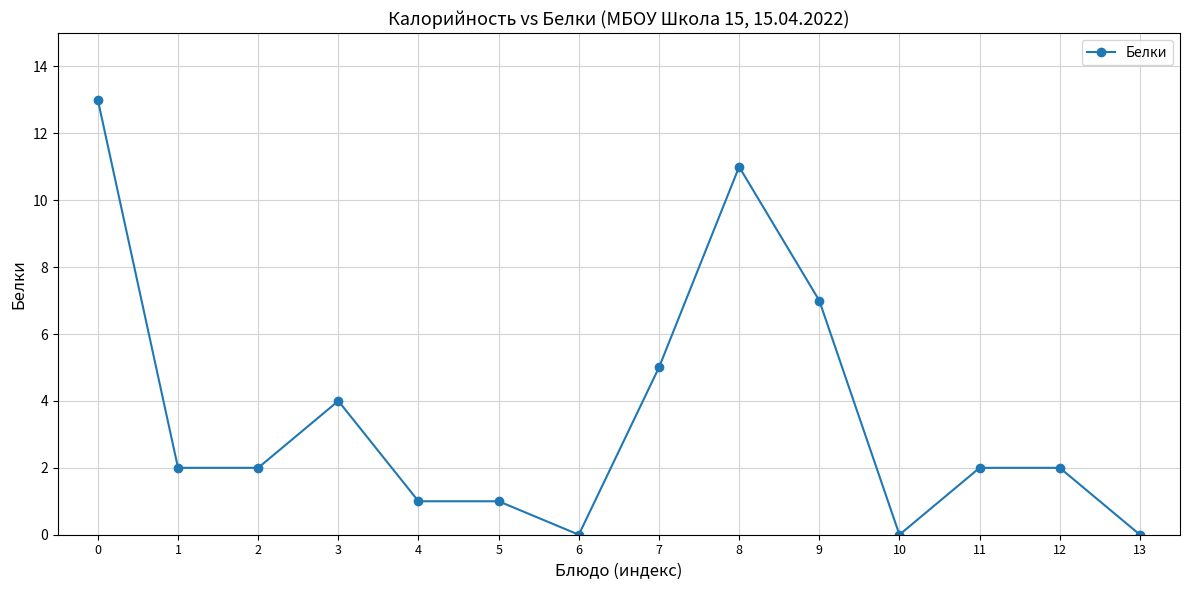

Is it true that the value at 11 is 2?

True